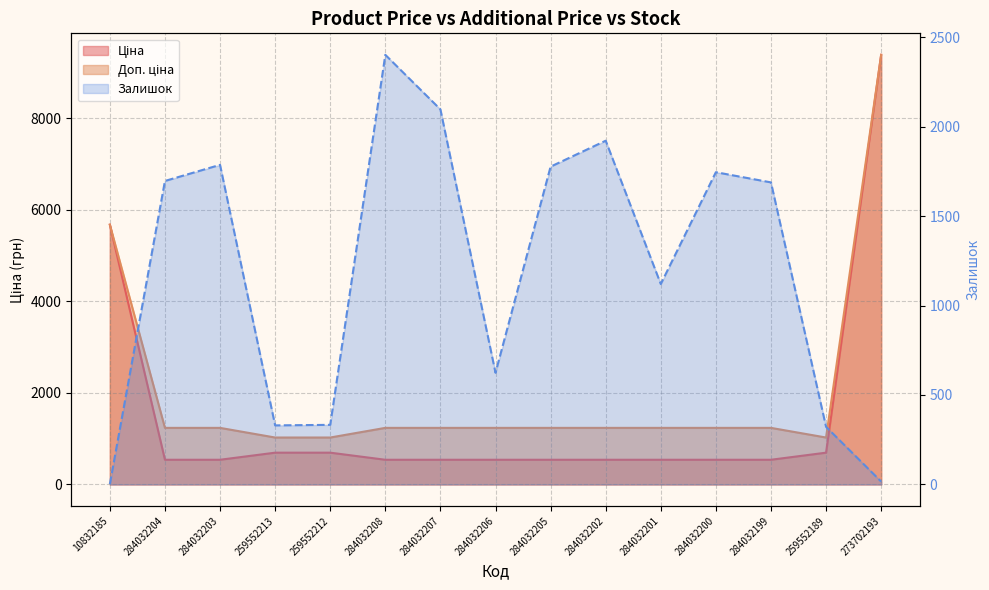

What are all the series names shown in the legend?

Ціна, Доп. ціна, Залишок